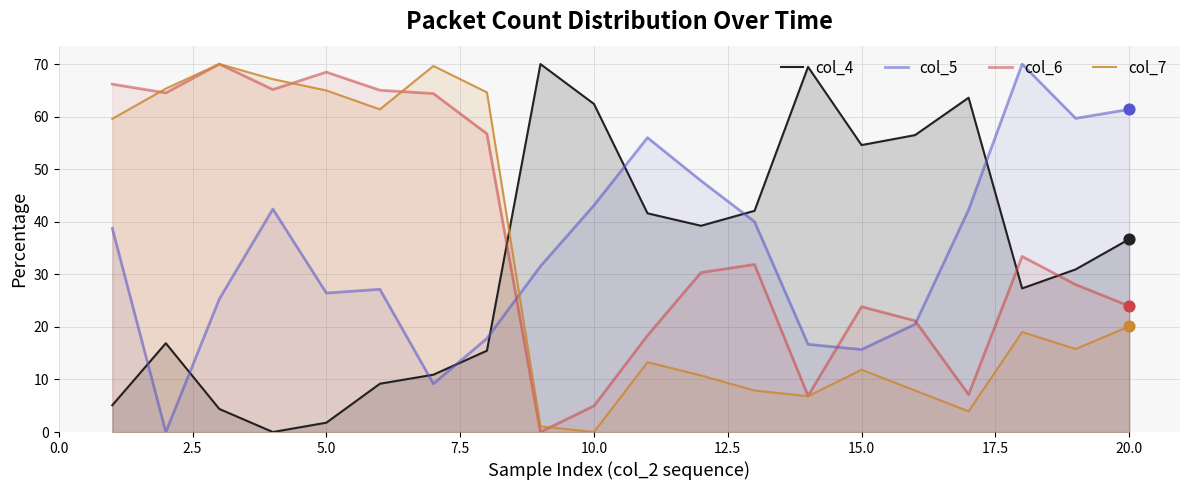

At how many categories does at least one series exceed 44?

19